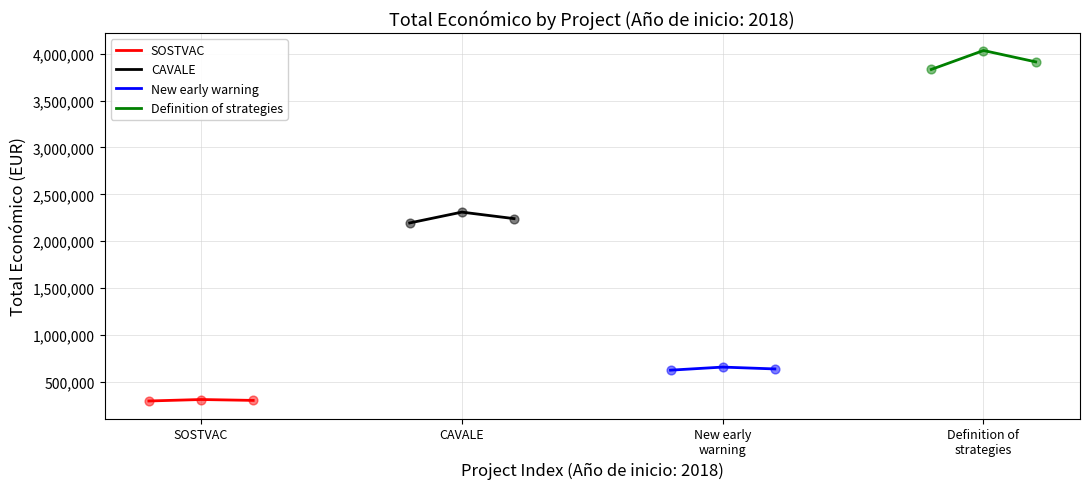

At how many categories does at least one series exceed 625859?

3